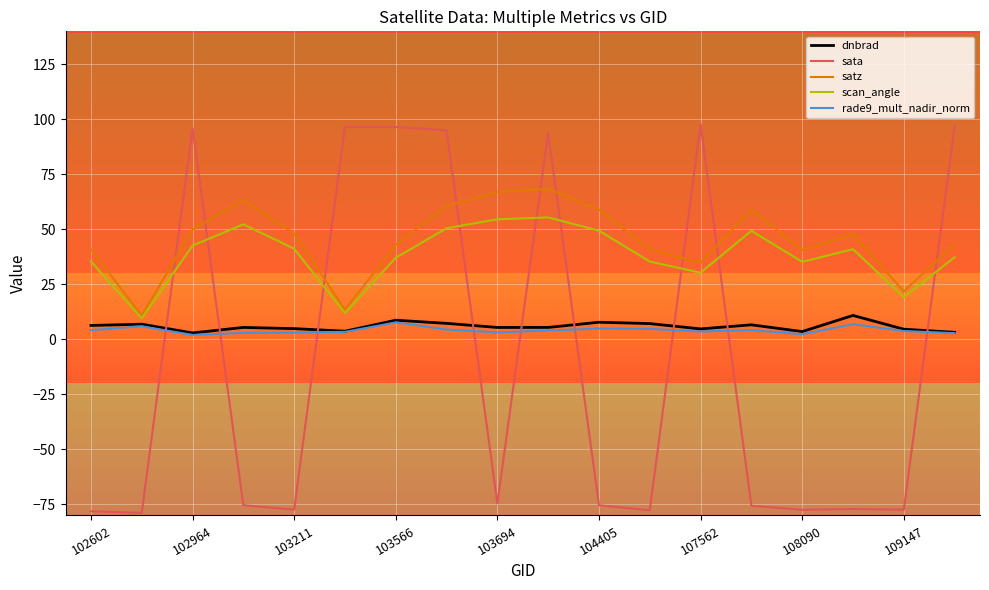

What are all the series names shown in the legend?

dnbrad, sata, satz, scan_angle, rade9_mult_nadir_norm